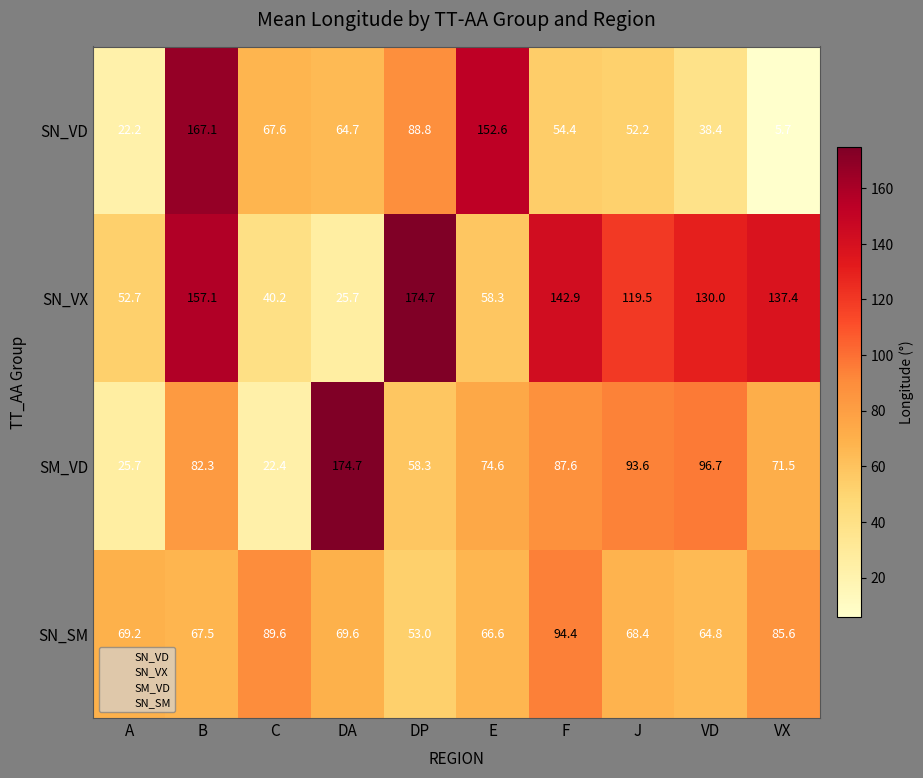

At VX, list the series in order from smallest to largest.

SN_VD, SM_VD, SN_SM, SN_VX